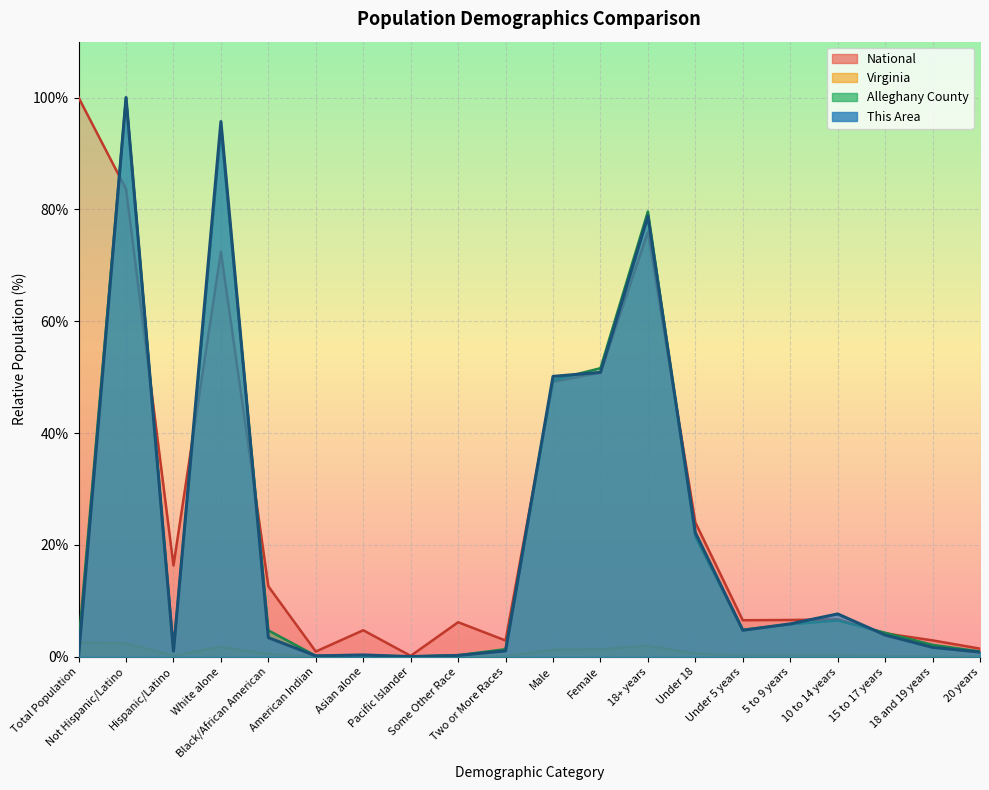

What are all the series names shown in the legend?

This Area, Alleghany County, Virginia, National